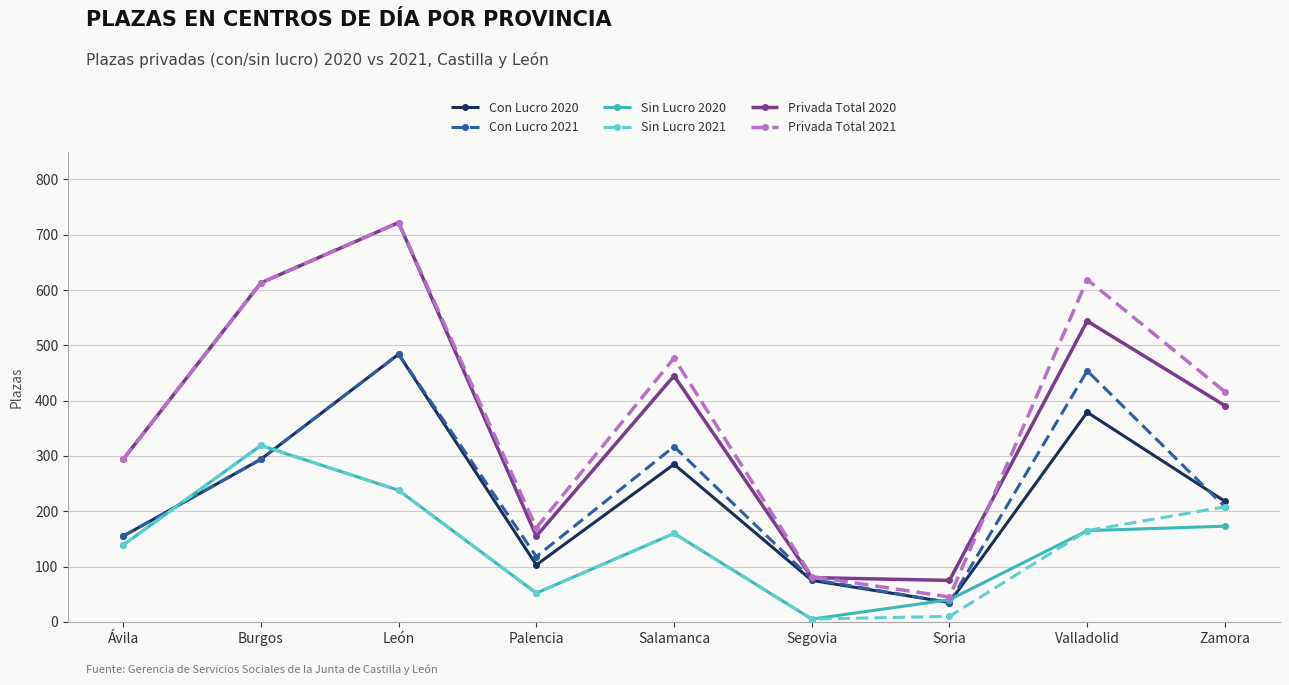

How many times do Con Lucro 2020 and Sin Lucro 2021 cross each other?

2